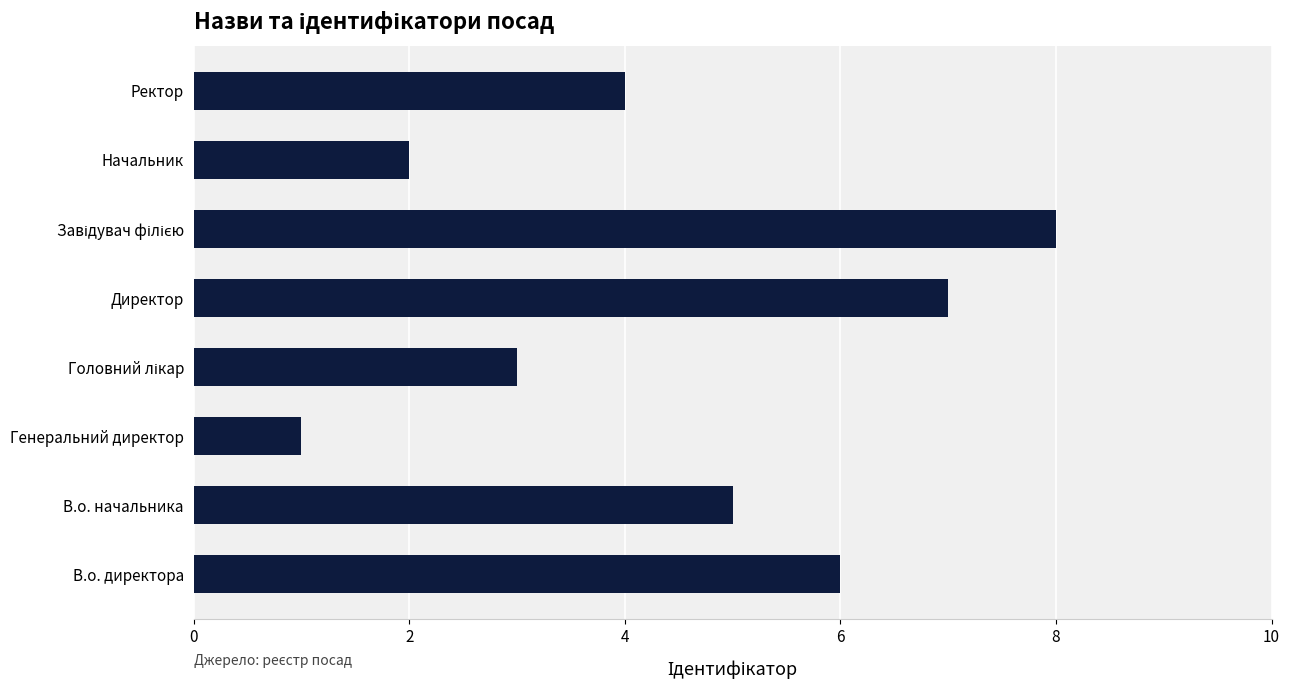

Is it true that the value at В.о. начальника is 5?

True